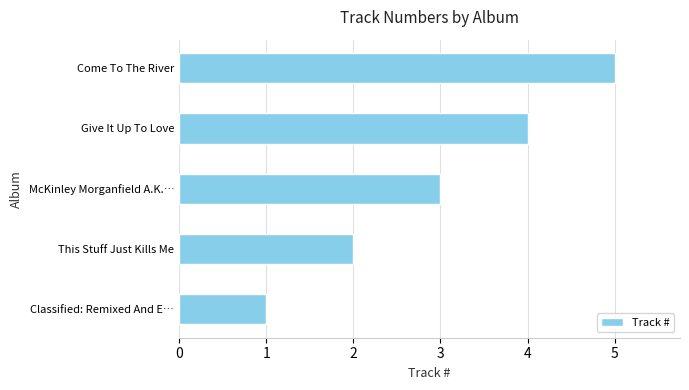

Which has a higher value, This Stuff Just Kills Me or Give It Up To Love?

Give It Up To Love